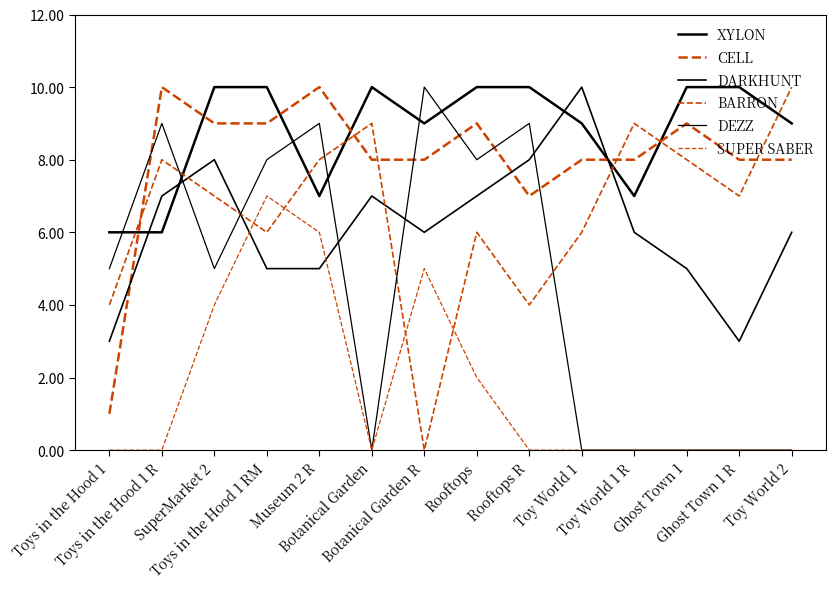

Where is XYLON nearest to the value 8?

Museum 2 R